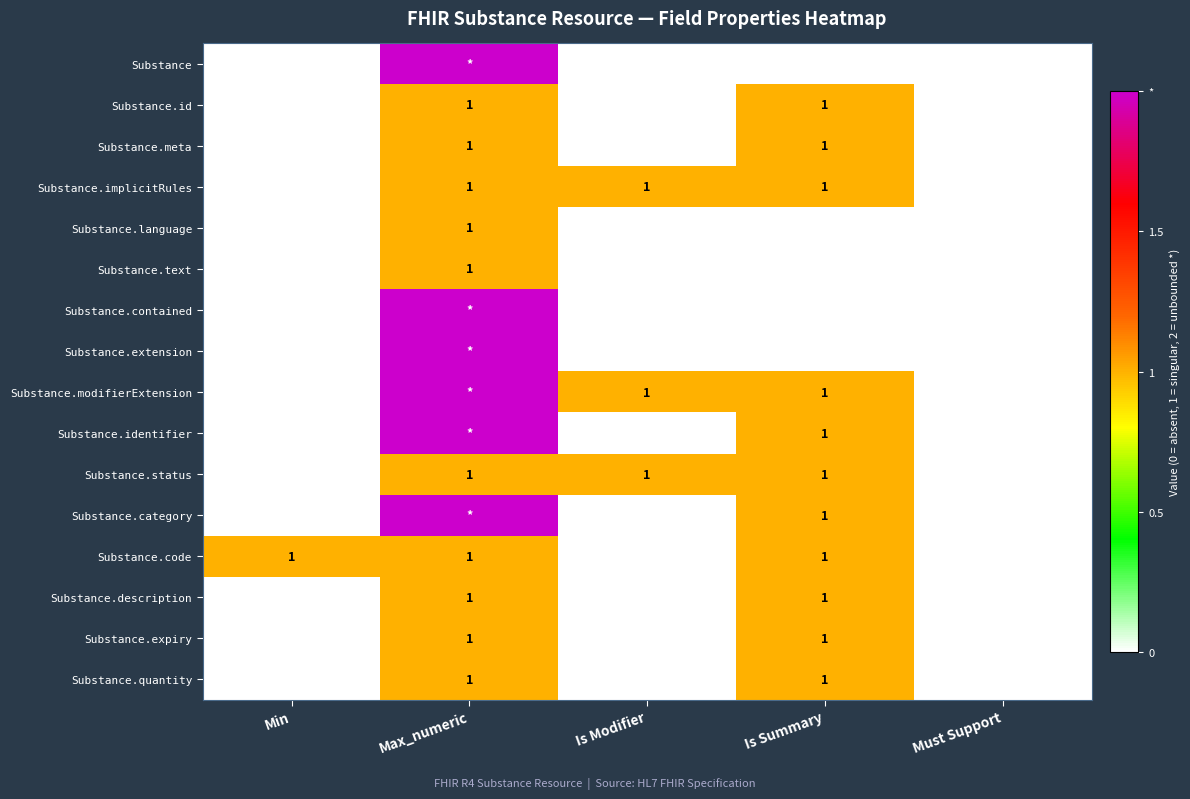

Between Is Summary and Max_numeric, which is larger?

Max_numeric